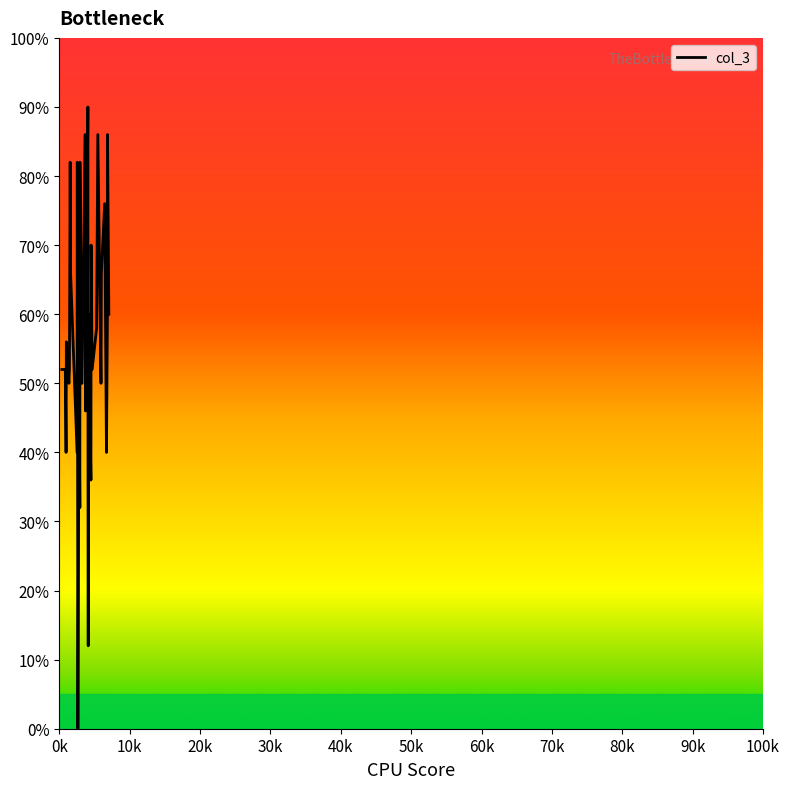

What is the difference between the maximum and minimum values?

90.0